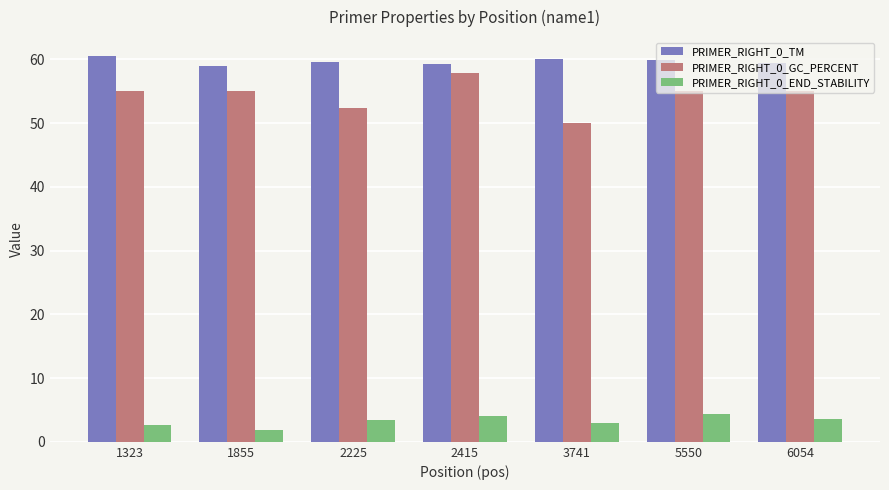

What is the maximum value shown in the chart?

60.5